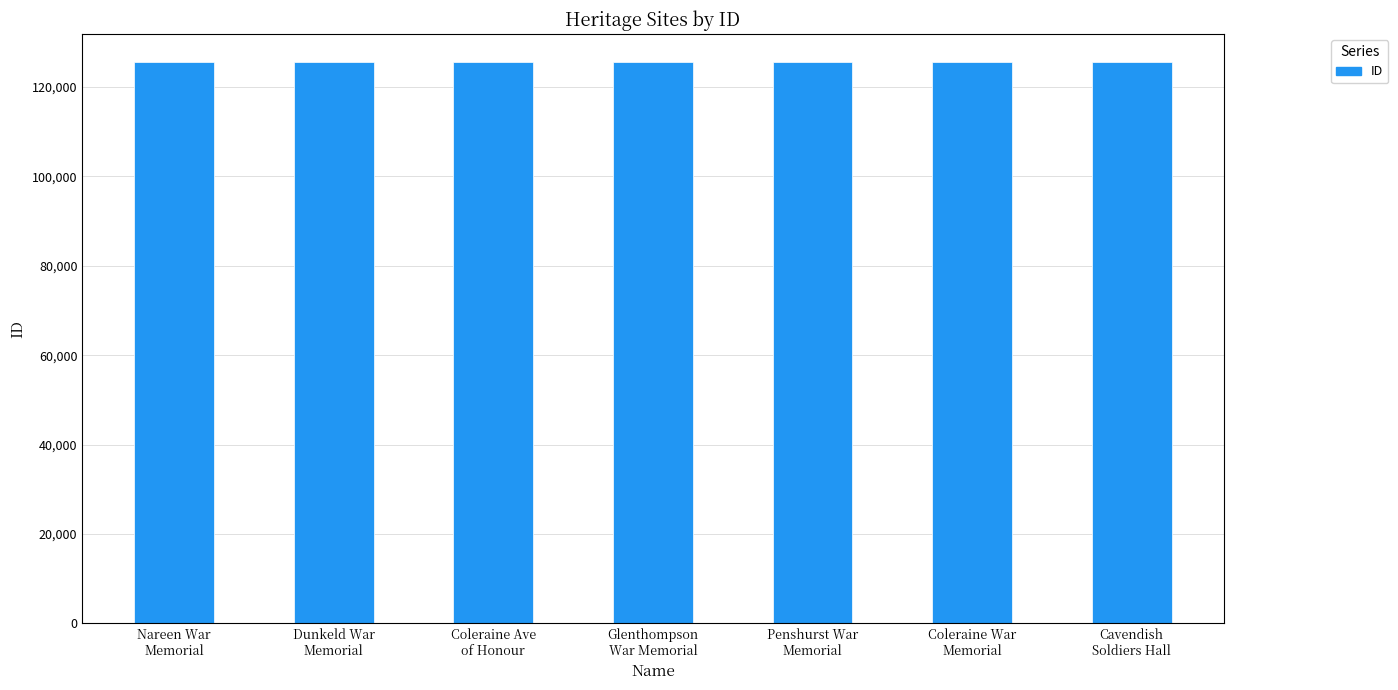

What is the sum of the values at Glenthompson
War Memorial and Coleraine Ave
of Honour?

251039